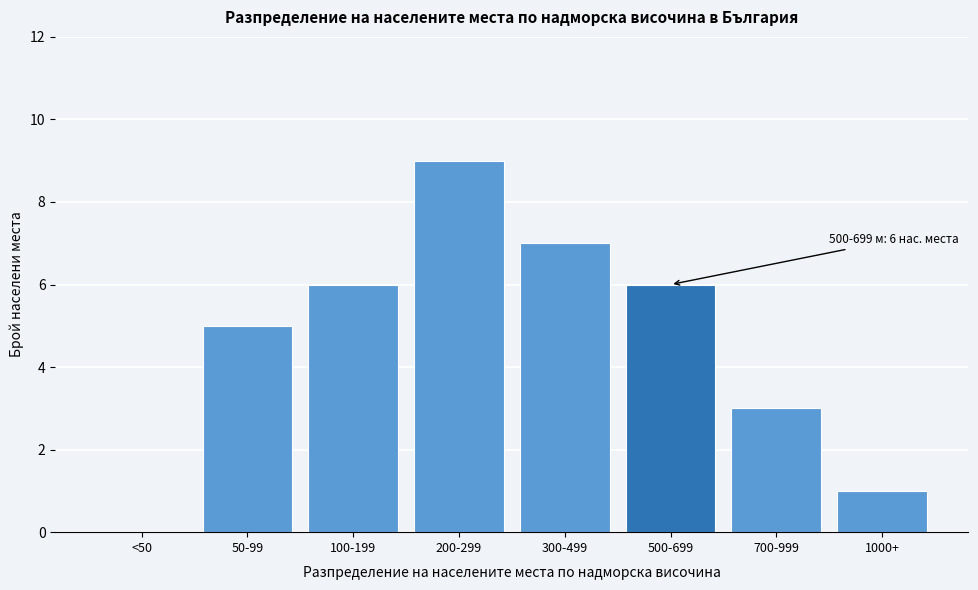

Reading left to right, extract all data points from this chart.

<50=0	50-99=5	100-199=6	200-299=9	300-499=7	500-699=6	700-999=3	1000+=1